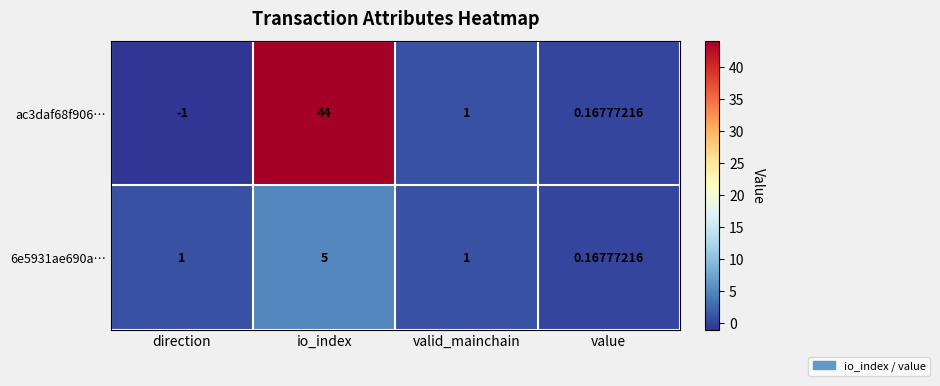

What is the smallest value displayed?

-1.0